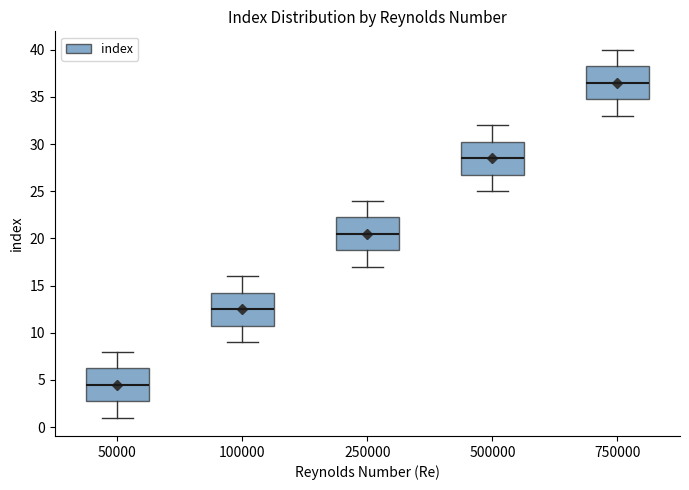

Which box's median line is the lowest?

50000